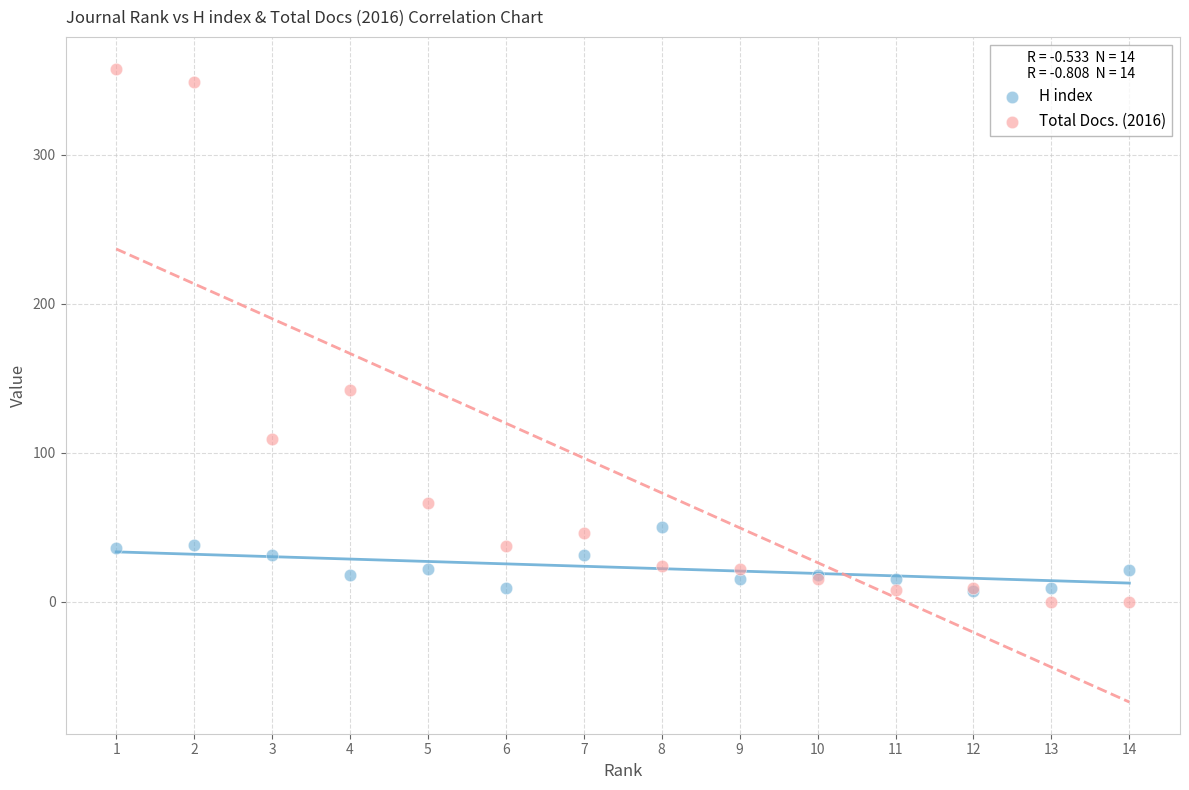

Which series contains the highest Y value?

Total Docs. (2016)